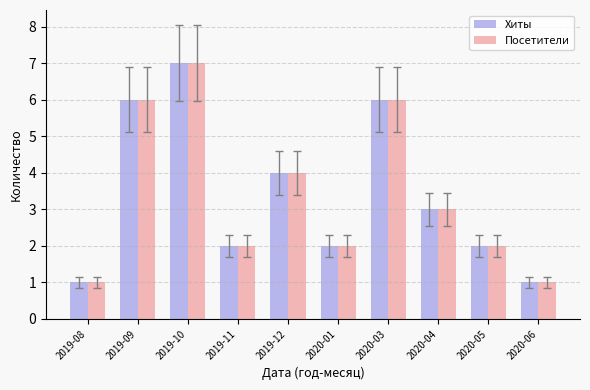

What is the highest value of the Хиты series?

7